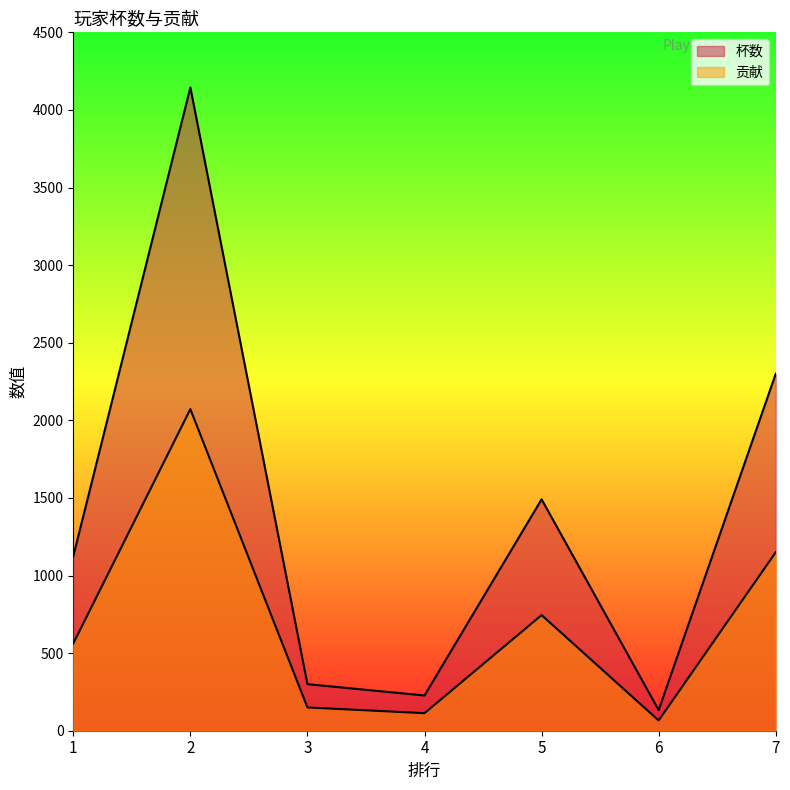

What is the difference between the maximum and minimum values in the 贡献 series?

2006